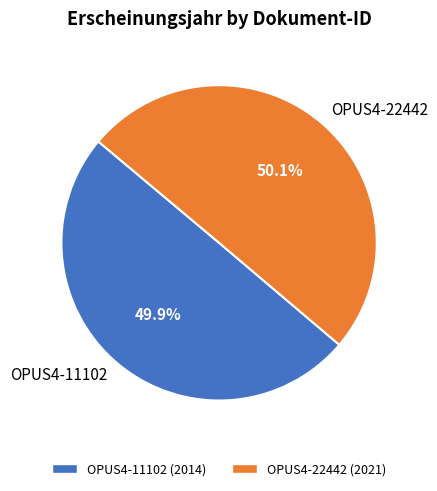

Combined, what portion of the pie is OPUS4-22442 and OPUS4-11102?

100.0%